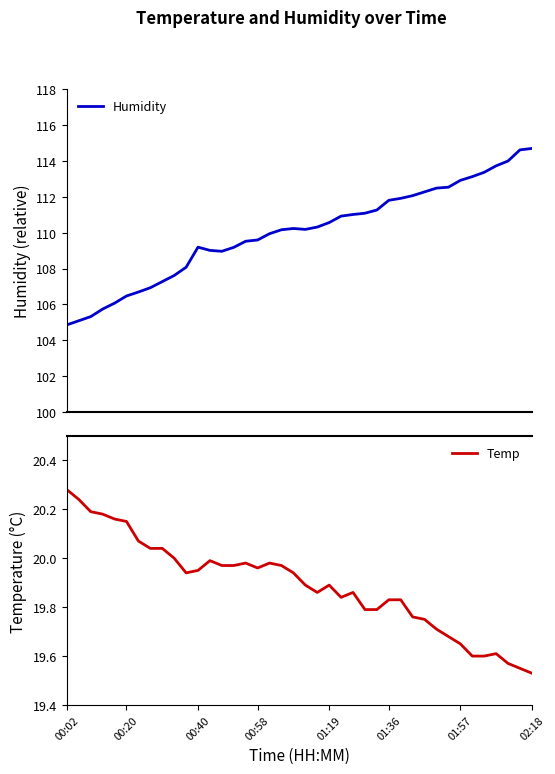

True or false: Temp and Humidity intersect in this chart.

False